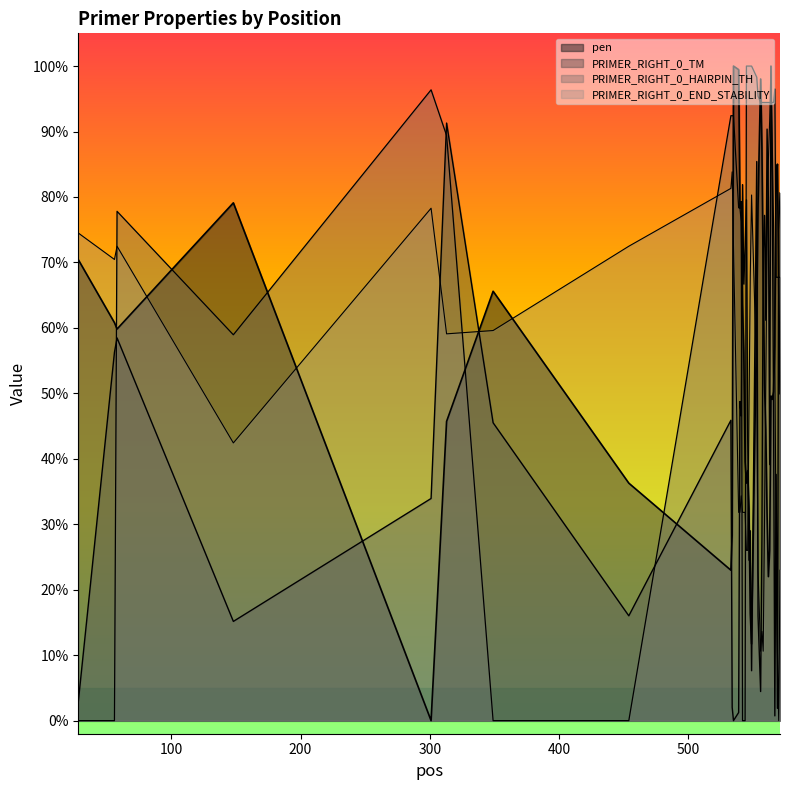

What are all the series names shown in the legend?

pen, PRIMER_RIGHT_0_TM, PRIMER_RIGHT_0_HAIRPIN_TH, PRIMER_RIGHT_0_END_STABILITY